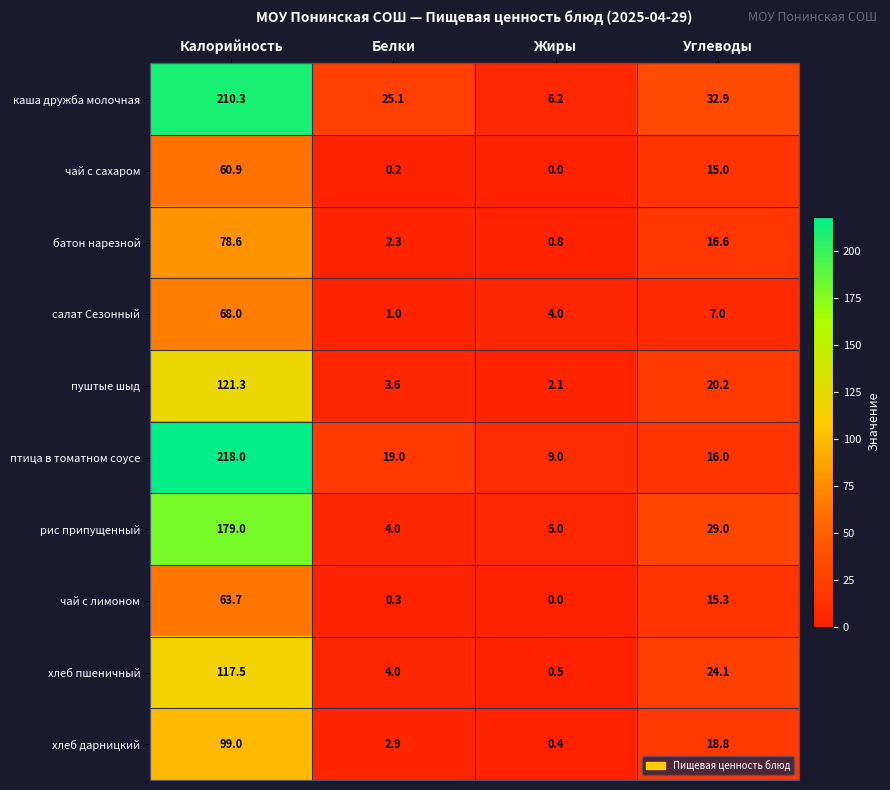

At which label does чай с лимоном first exceed 15?

Калорийность